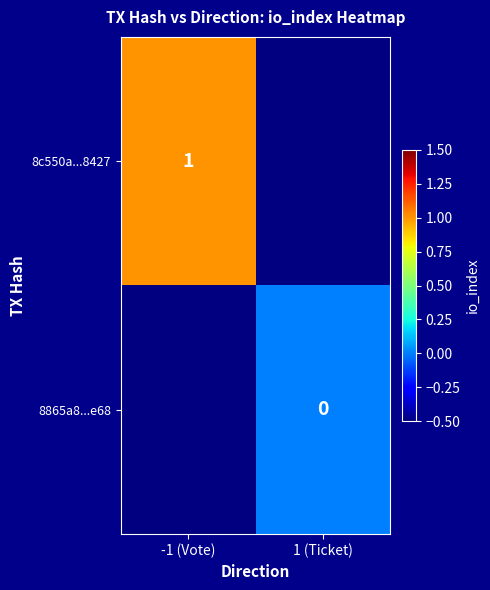

The 8c550a...8427 series shows 1 at -1 (Vote). True or false?

True